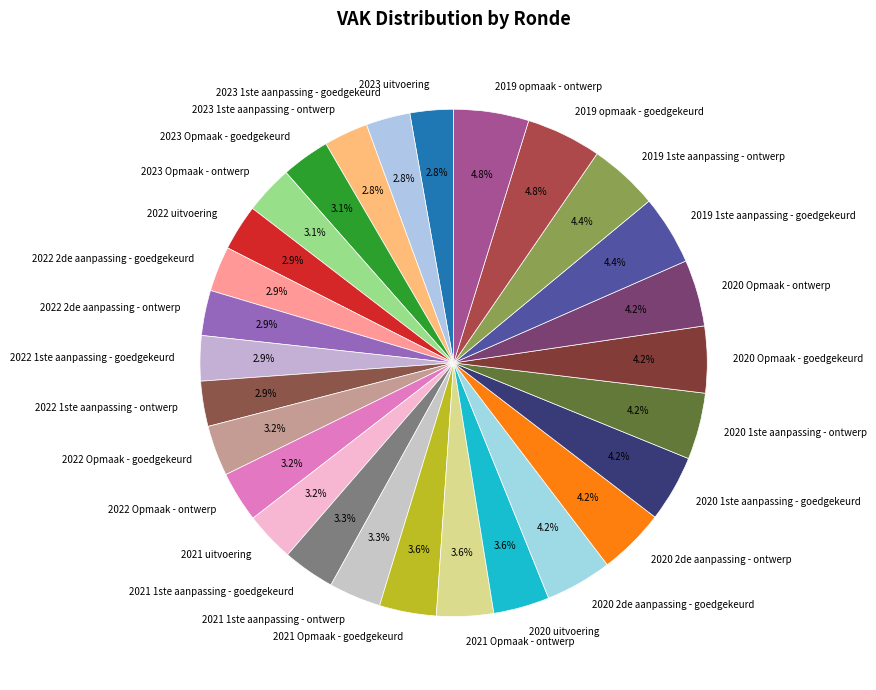

What percentage is the 2020 1ste aanpassing - ontwerp slice, to the nearest percent?

4%